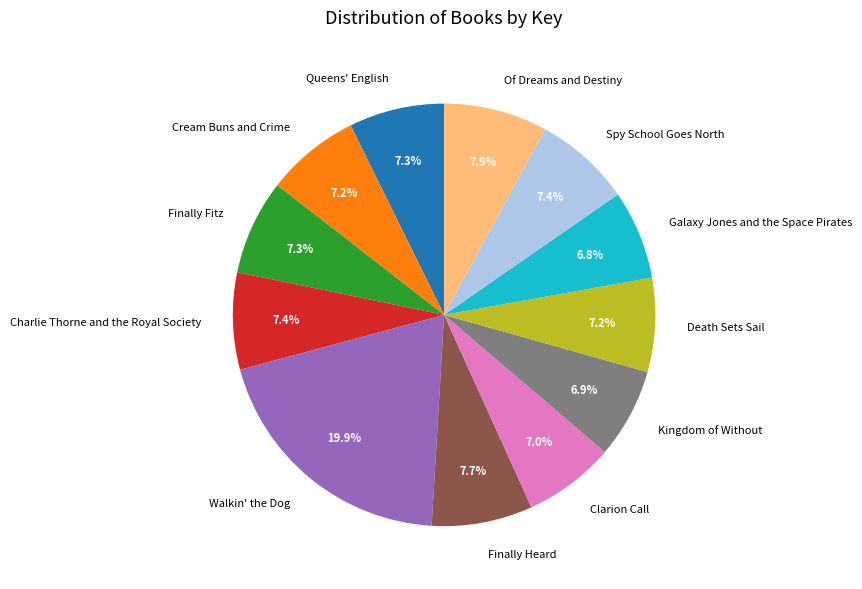

Is it true that Finally Heard is 8% of the pie?

True